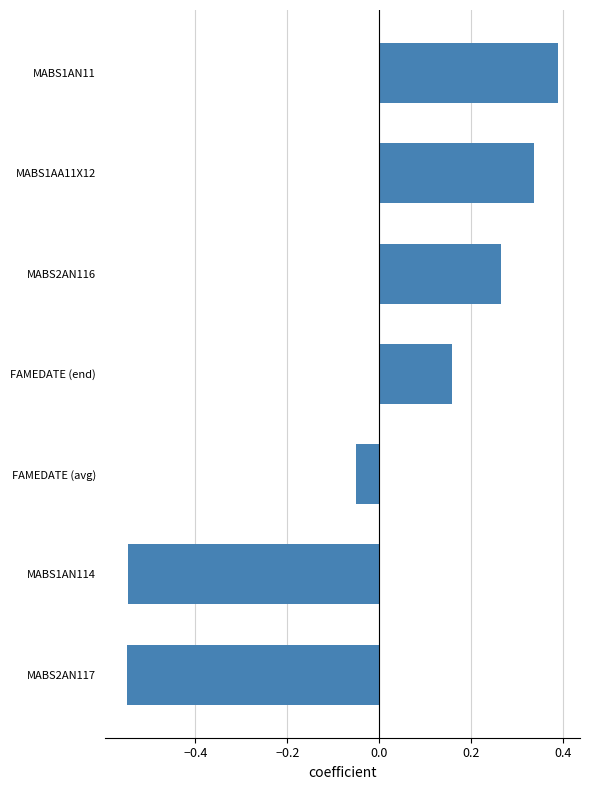

Is it true that the value at MABS1AN114 is -0.2?

False